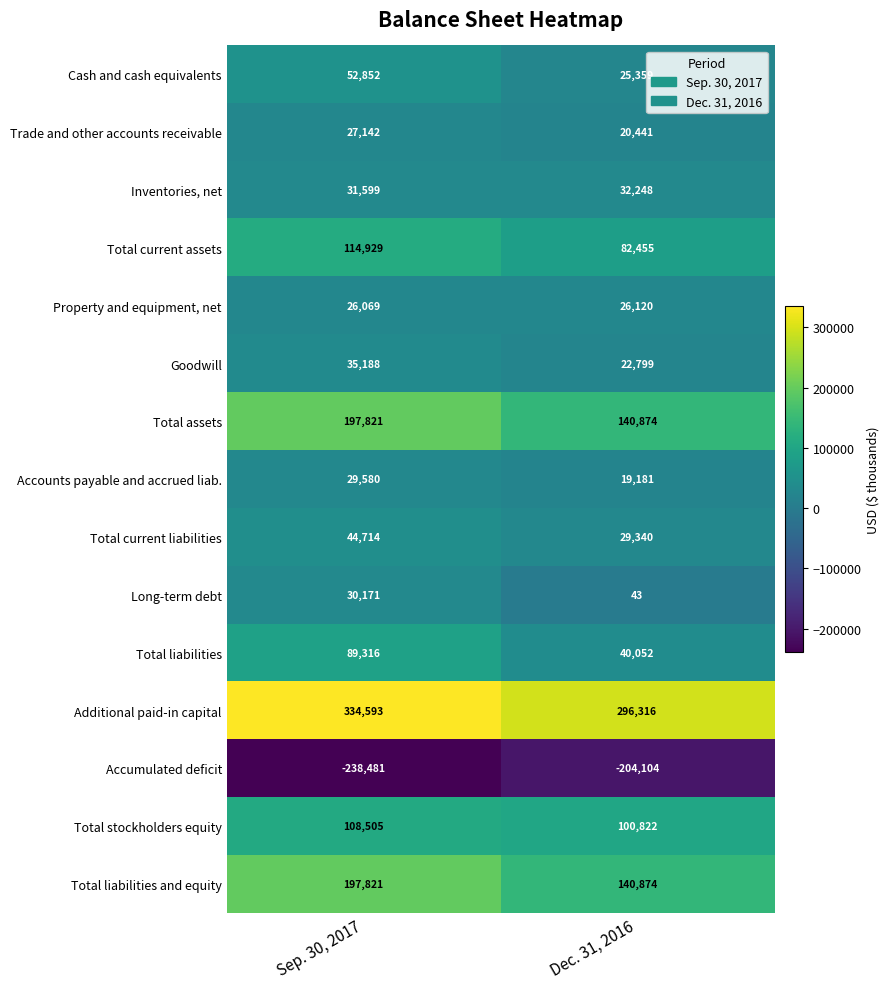

Which category has the lowest value in the Accumulated deficit series?

Sep. 30, 2017